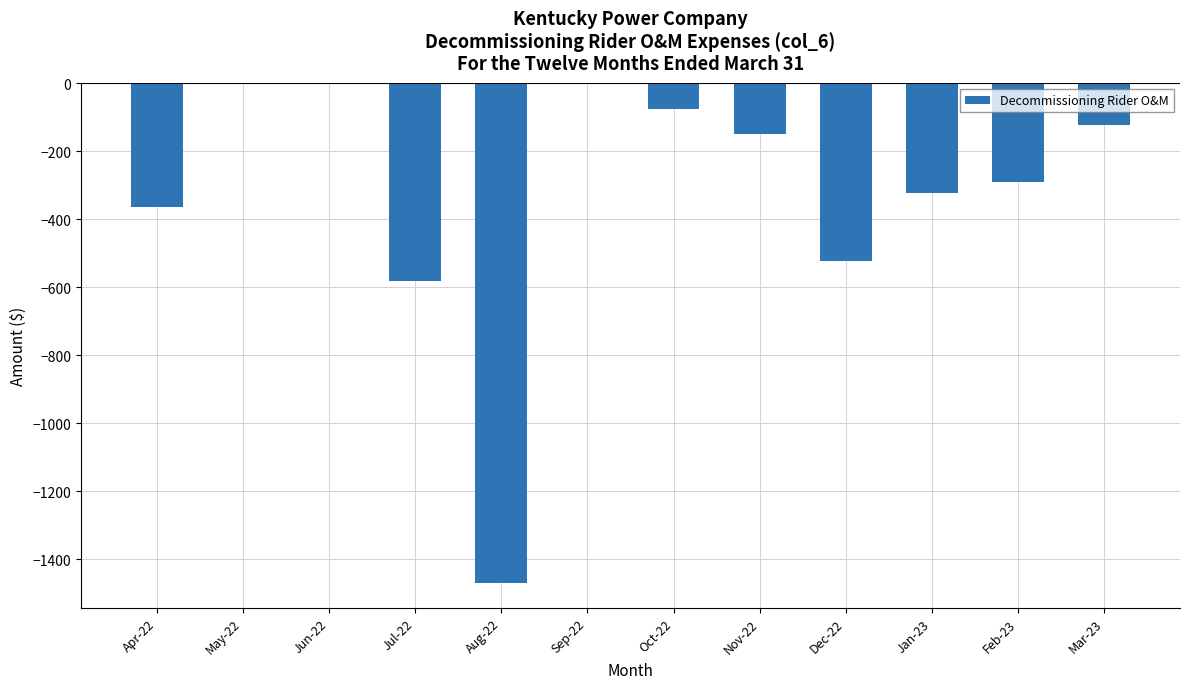

Reading left to right, list all the values displayed in this chart.

Apr-22=-364.8	May-22=0.0	Jun-22=0.0	Jul-22=-583.1	Aug-22=-1470.1	Sep-22=0.0	Oct-22=-76.6	Nov-22=-149.3	Dec-22=-523.6	Jan-23=-323.1	Feb-23=-291.0	Mar-23=-122.1